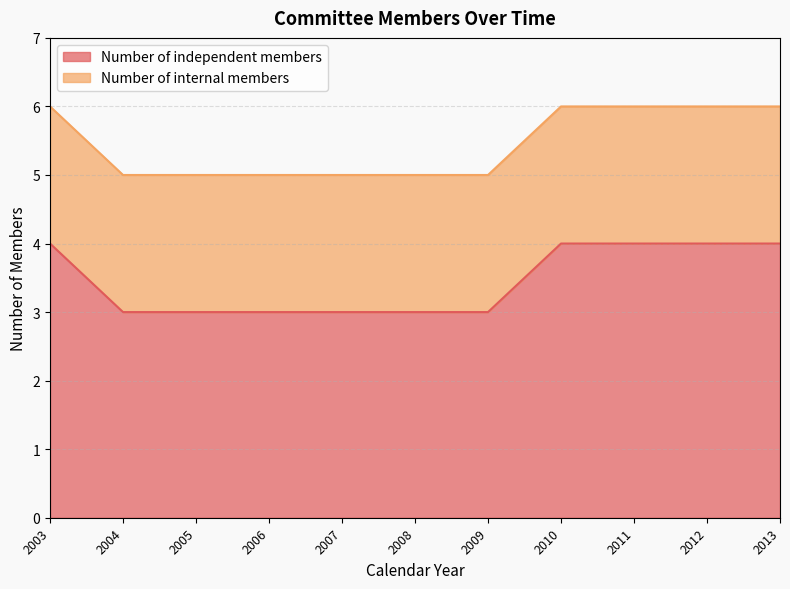

What value does the data have at 2003?

4